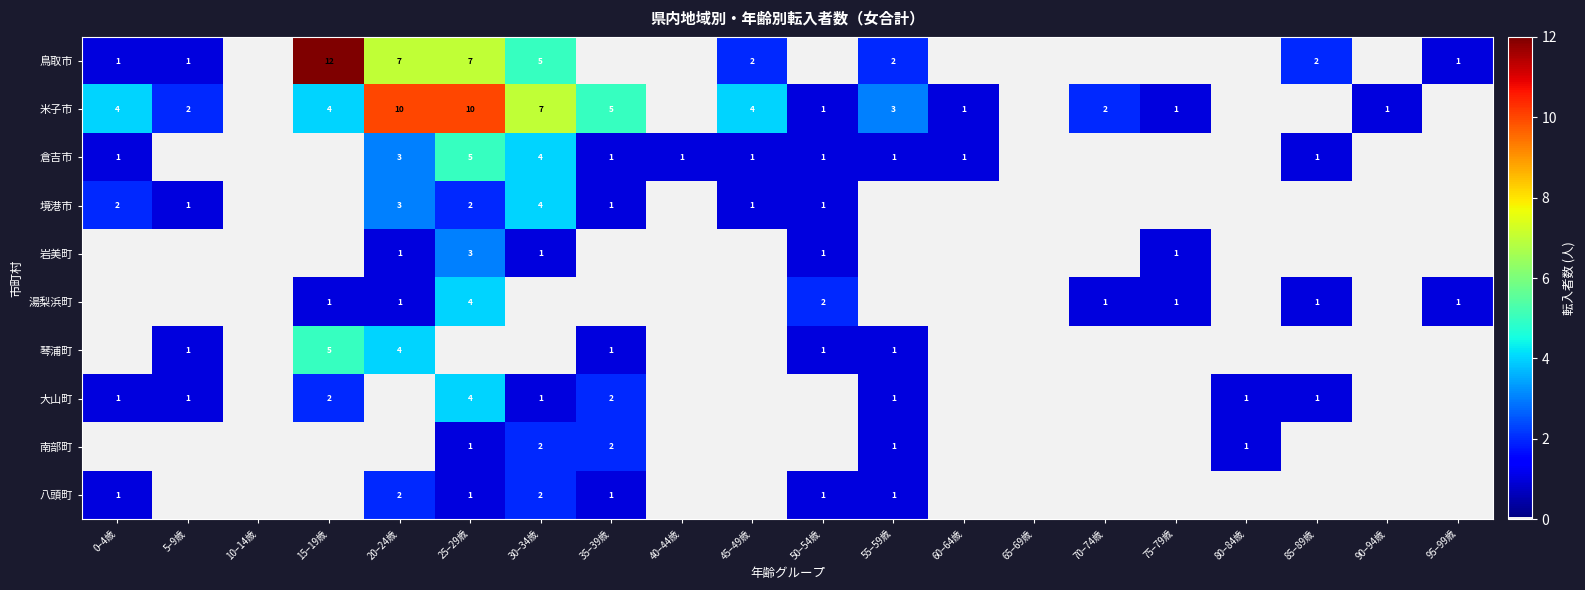

At how many categories does at least one series exceed 8?

3